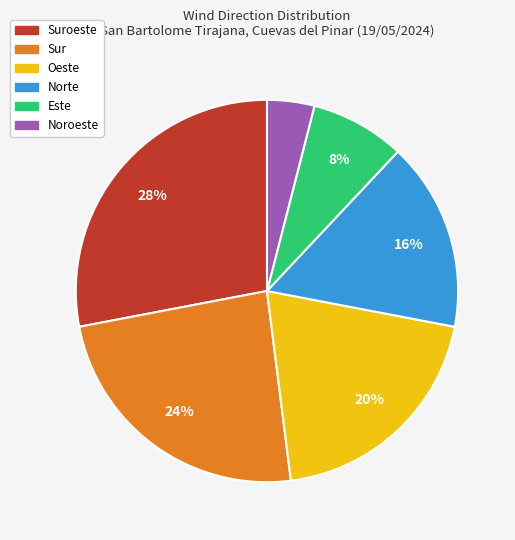

To the nearest percent, what is the difference between the largest and smallest slice percentages?

24%